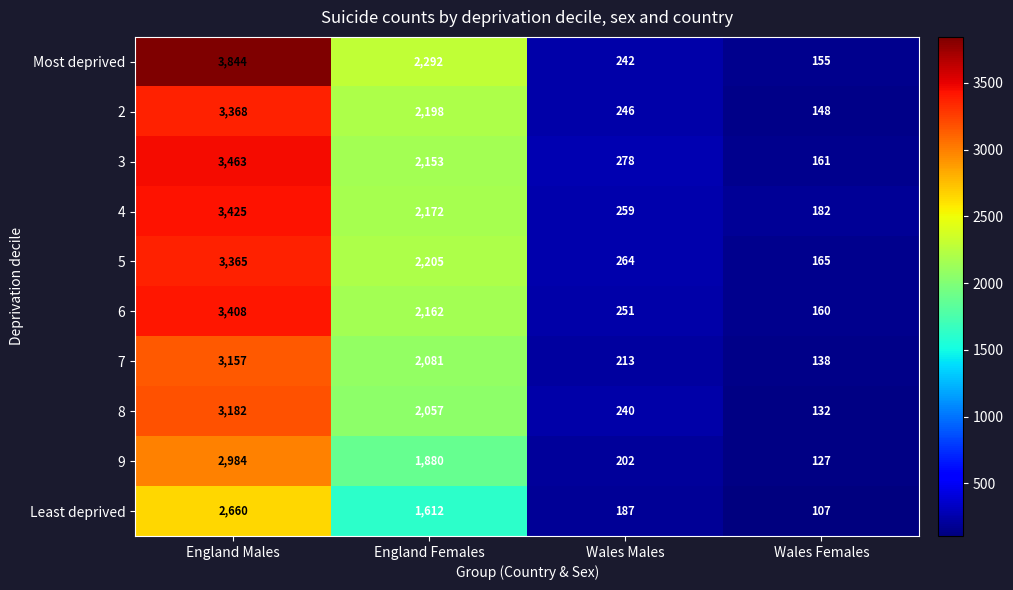

At how many categories does at least one series exceed 3834?

1